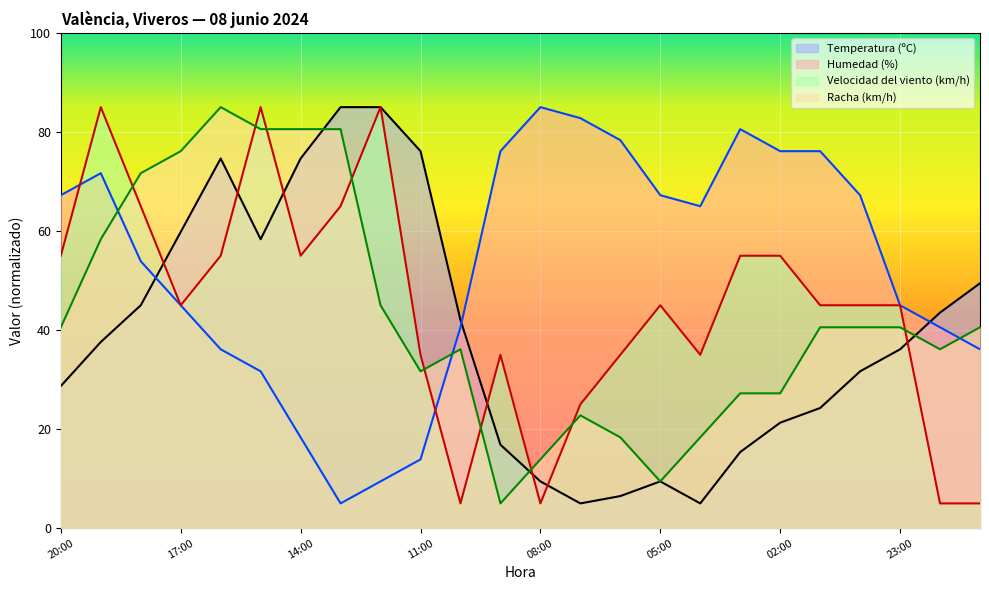

How many times do Velocidad del viento (km/h) and Racha (km/h) cross each other?

9